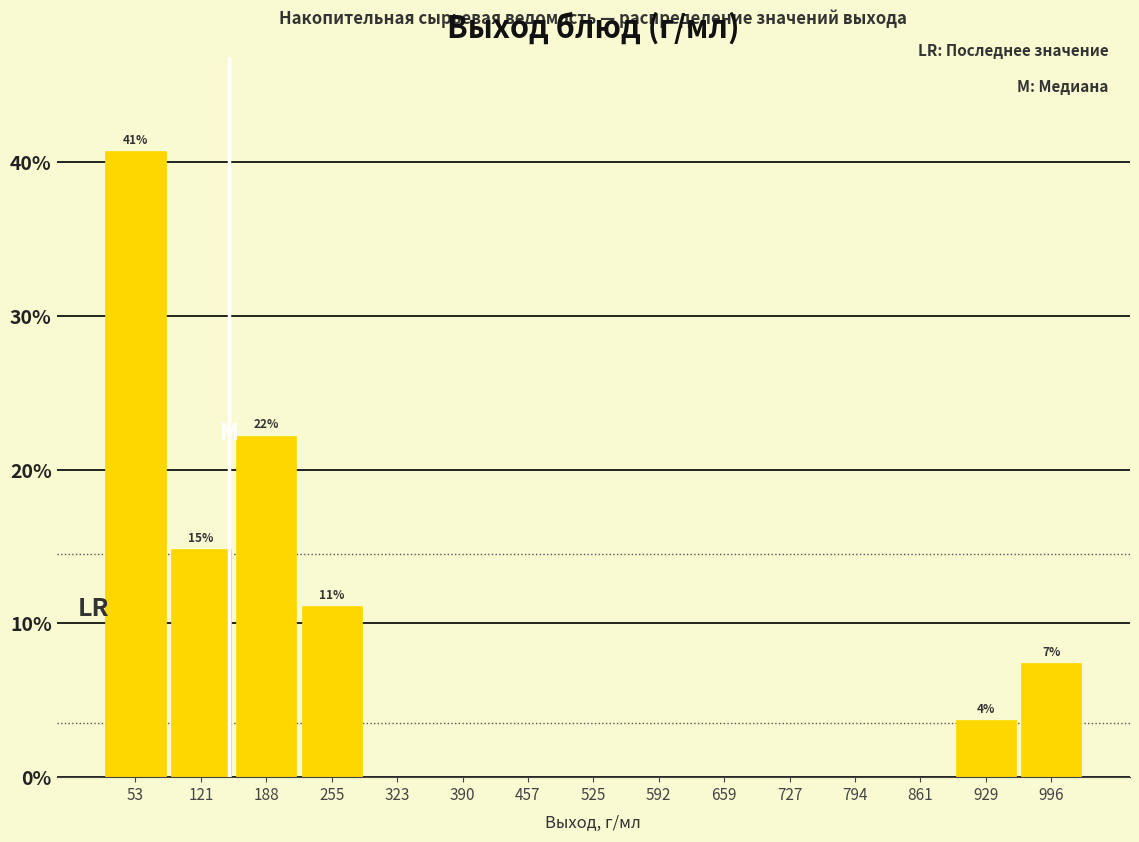

Which range on the x-axis has the tallest bar?

20 to 90